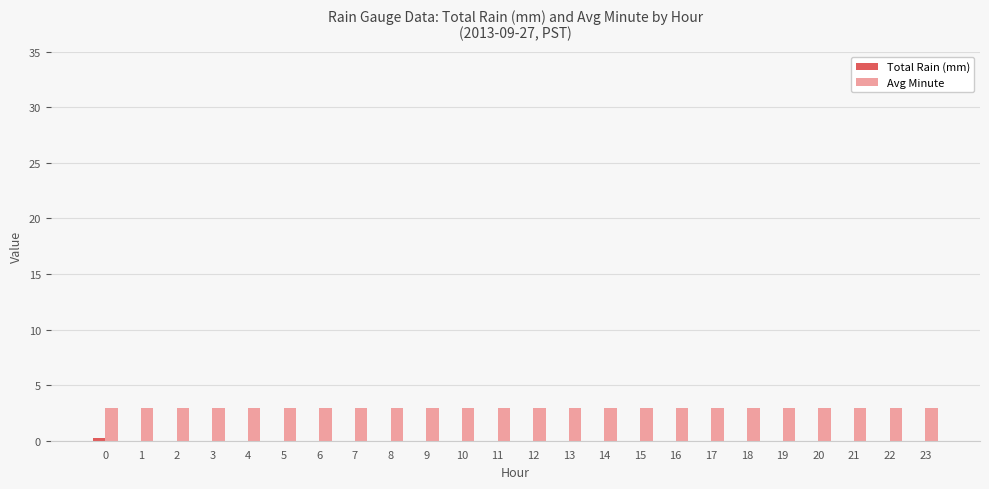

How many categories are shown in the chart?

24